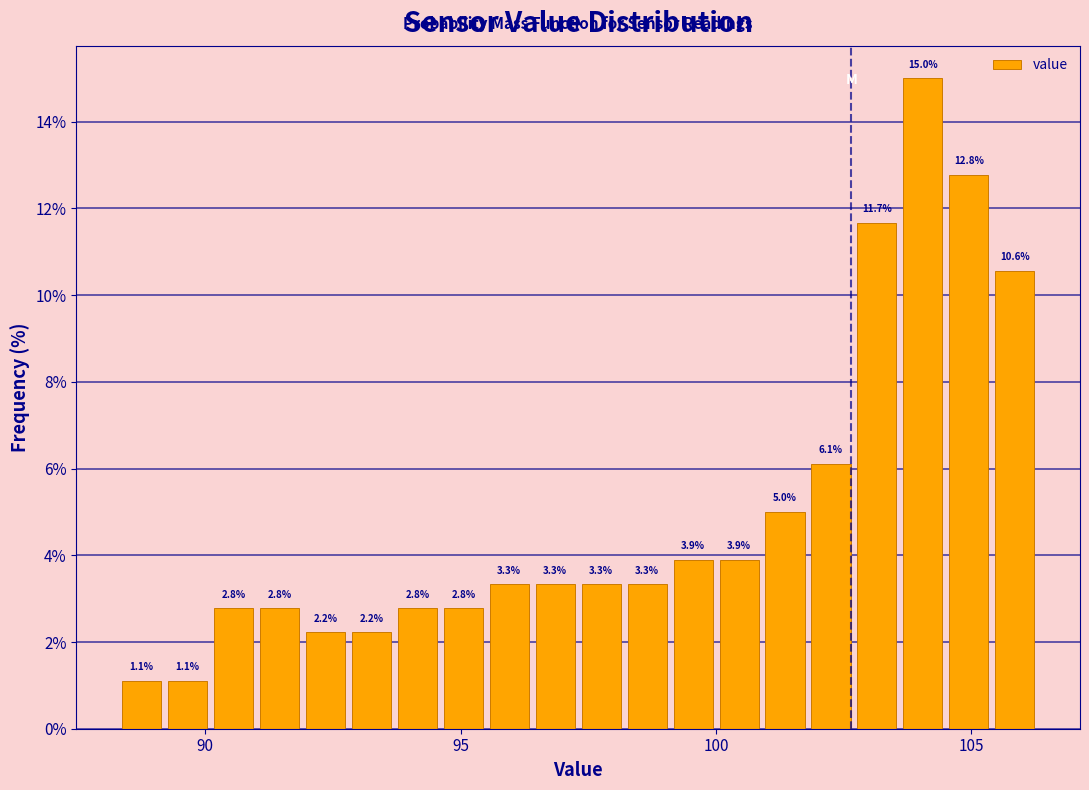

Around what value on the x-axis is the tallest bar? Give the approximate position of its centre, as read against the axis.

104.0